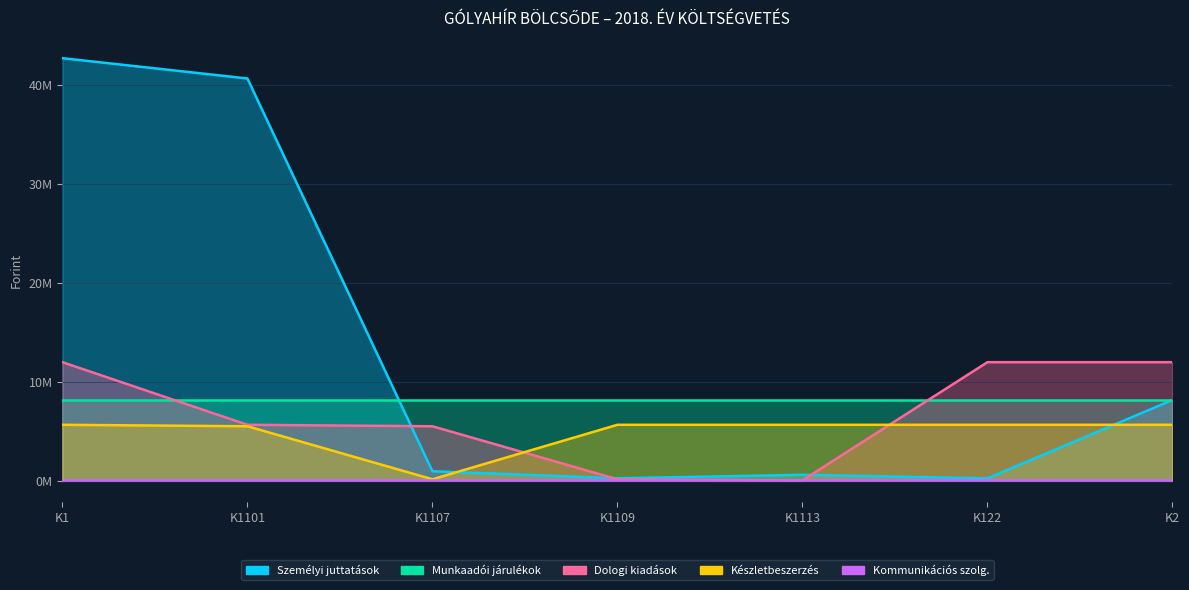

True or false: Személyi juttatások has a value of 600000 at K1113.

True